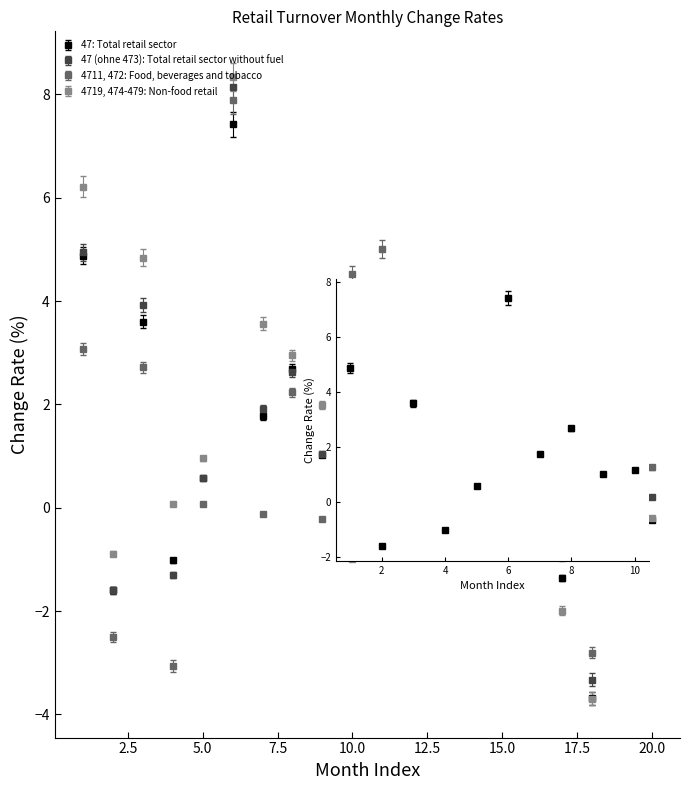

True or false: 47 (ohne 473): Total retail sector without fuel has more than 1 interior local peaks.

True